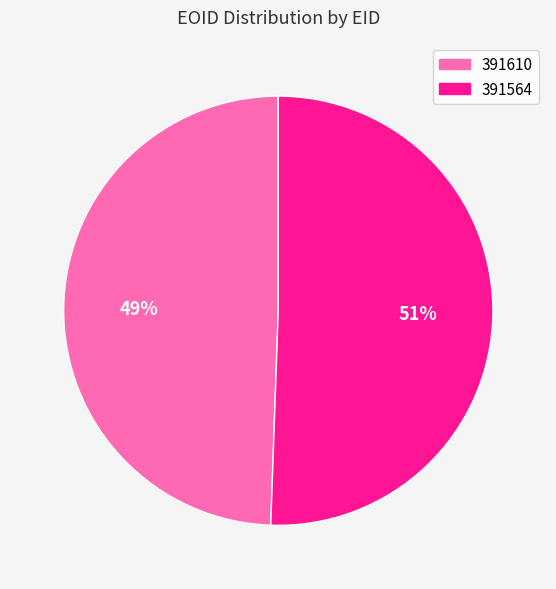

Which slice is the largest?

391564